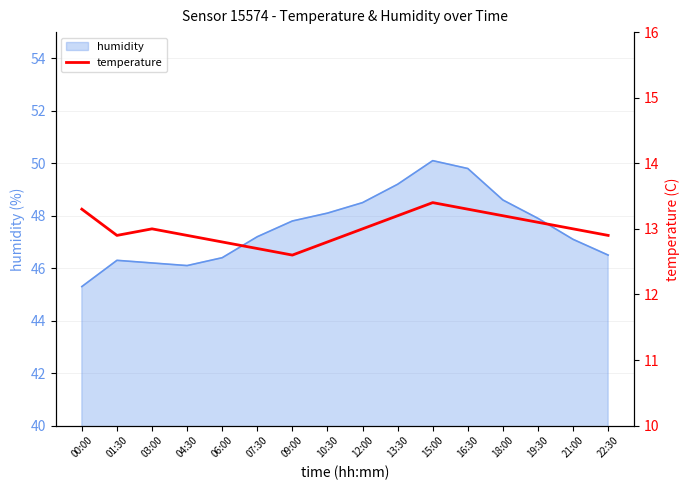

Reading left to right, extract all data points from this chart.

13.3	12.9	13.0	12.9	12.8	12.7	12.6	12.8	13.0	13.2	13.4	13.3	13.2	13.1	13.0	12.9